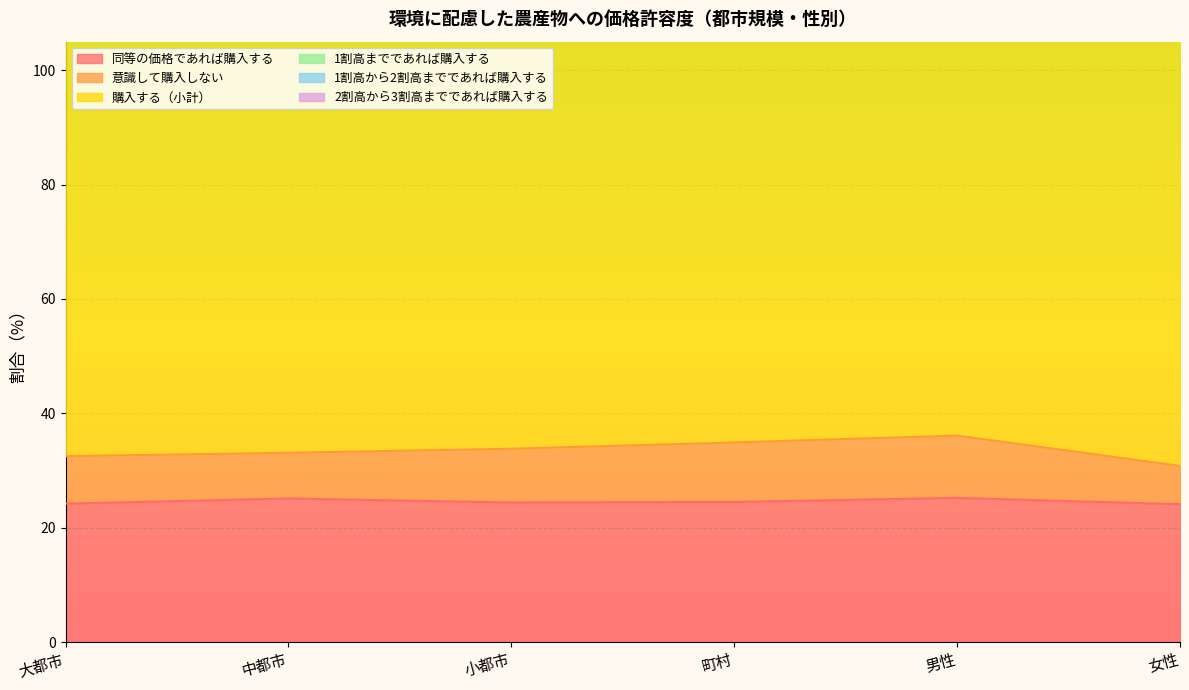

True or false: 1割高までであれば購入する and 購入する（小計） intersect in this chart.

False